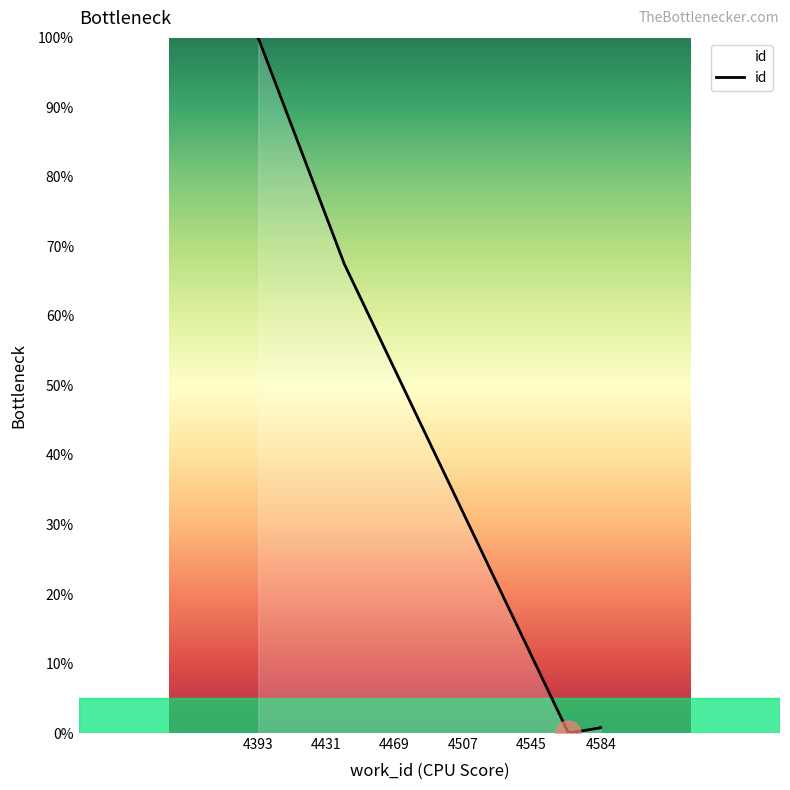

Reading left to right, what are all the values shown in this chart?

99.9	100.0	67.5	0.0	0.8	0.8	0.8